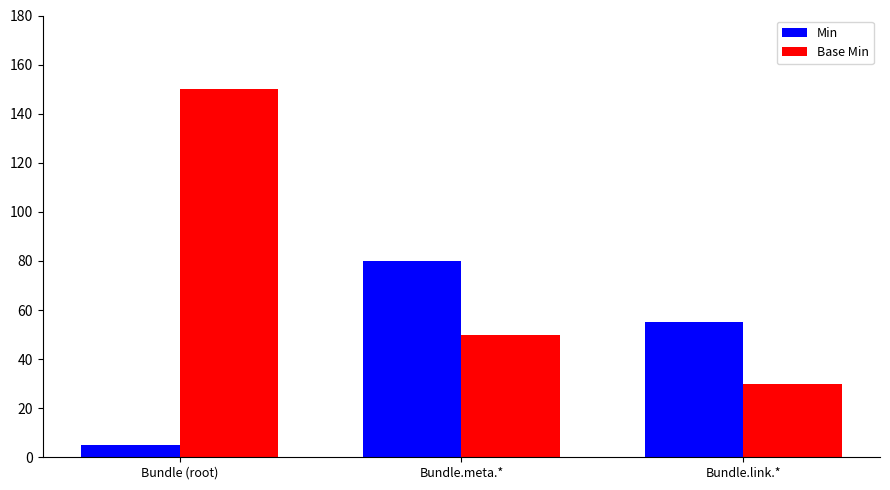

What is the value of the Base Min bar at the 1st from the left?

150